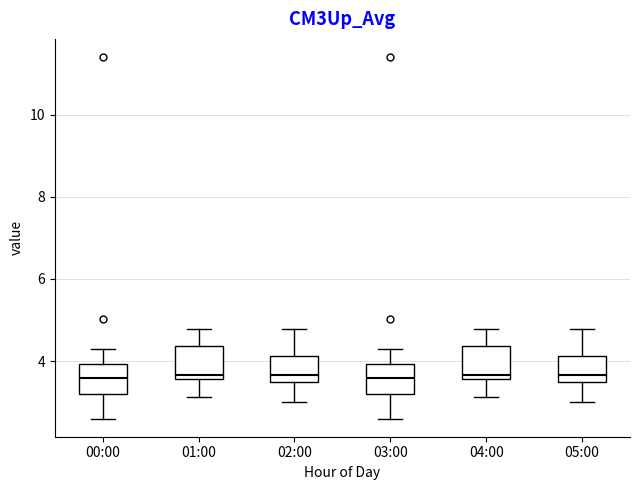

Reading left to right, transcribe this box plot: for each box, give where its median line is, the range the box spans, and where its two whiskers end, as read against the y-axis. The values are not printed on the chart, so give them approximately, as read against the axis.

00:00: median 3.6, box 3.2 to 4.0, whiskers 2.6 to 4.4
01:00: median 3.6 (just above the box's lower edge), box 3.6 to 4.4, whiskers 3.2 to 4.8
02:00: median 3.6 (just above the box's lower edge), box 3.6 to 4.2, whiskers 3.0 to 4.8
03:00: median 3.6, box 3.2 to 4.0, whiskers 2.6 to 4.4
04:00: median 3.6 (just above the box's lower edge), box 3.6 to 4.4, whiskers 3.2 to 4.8
05:00: median 3.6 (just above the box's lower edge), box 3.6 to 4.2, whiskers 3.0 to 4.8